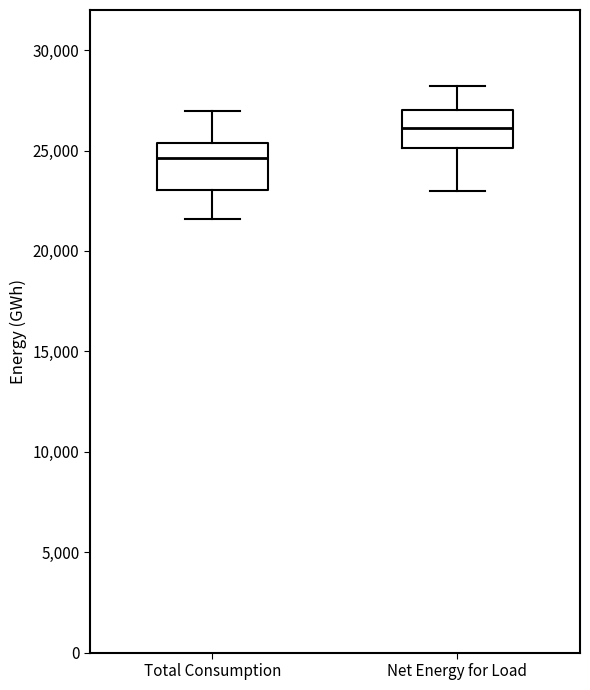

Reading left to right, transcribe this box plot: for each box, give where its median line is, the range the box spans, and where its two whiskers end, as read against the y-axis. The values are not printed on the chart, so give them approximately, as read against the axis.

Total Consumption: median 24500, box 23000 to 25500, whiskers 21500 to 27000
Net Energy for Load: median 26000, box 25000 to 27000, whiskers 23000 to 28000